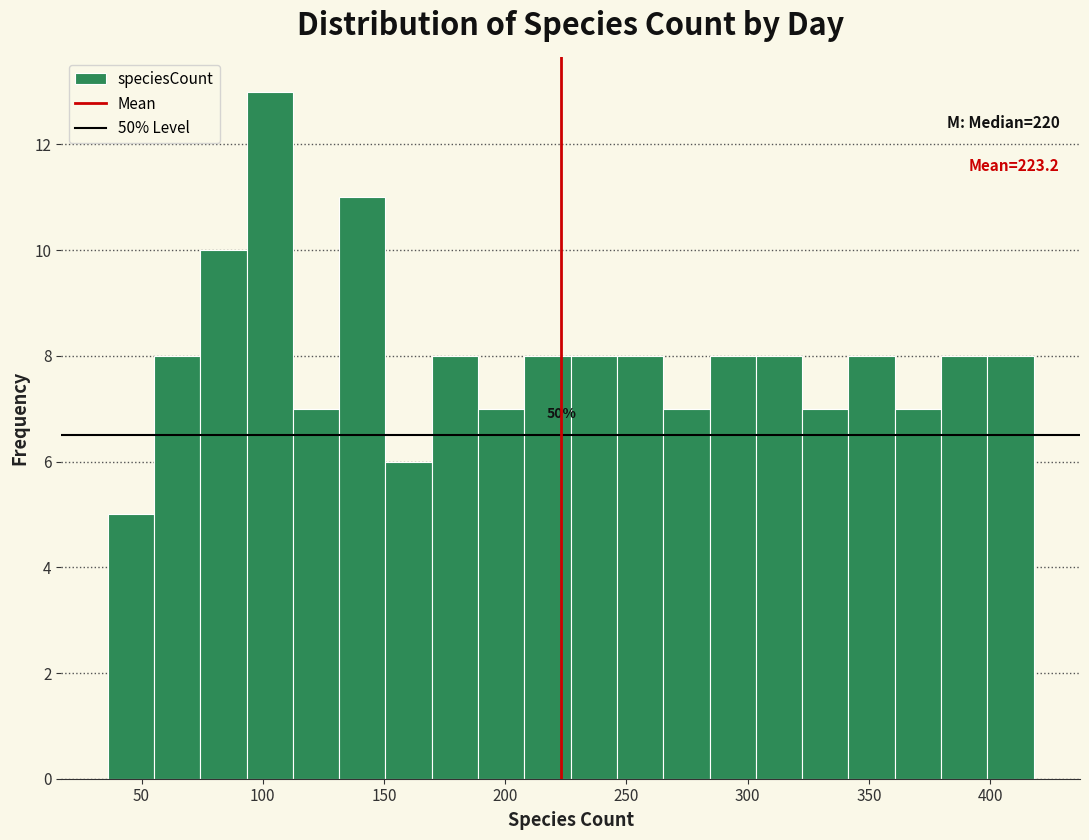

Read against the x-axis, roughly where is the centre of the tallest bar?

105